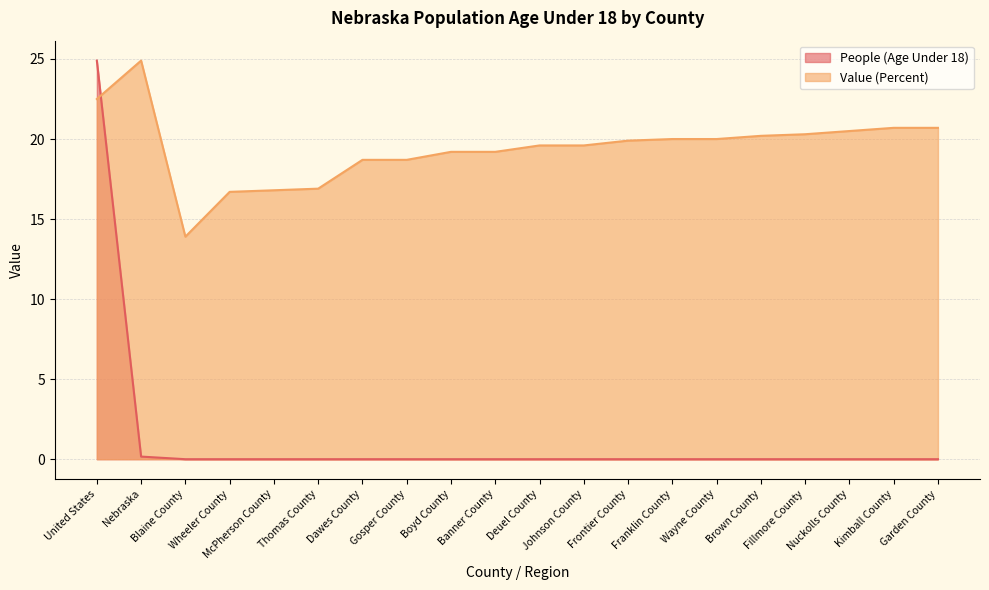

What position from the right is Franklin County?

7